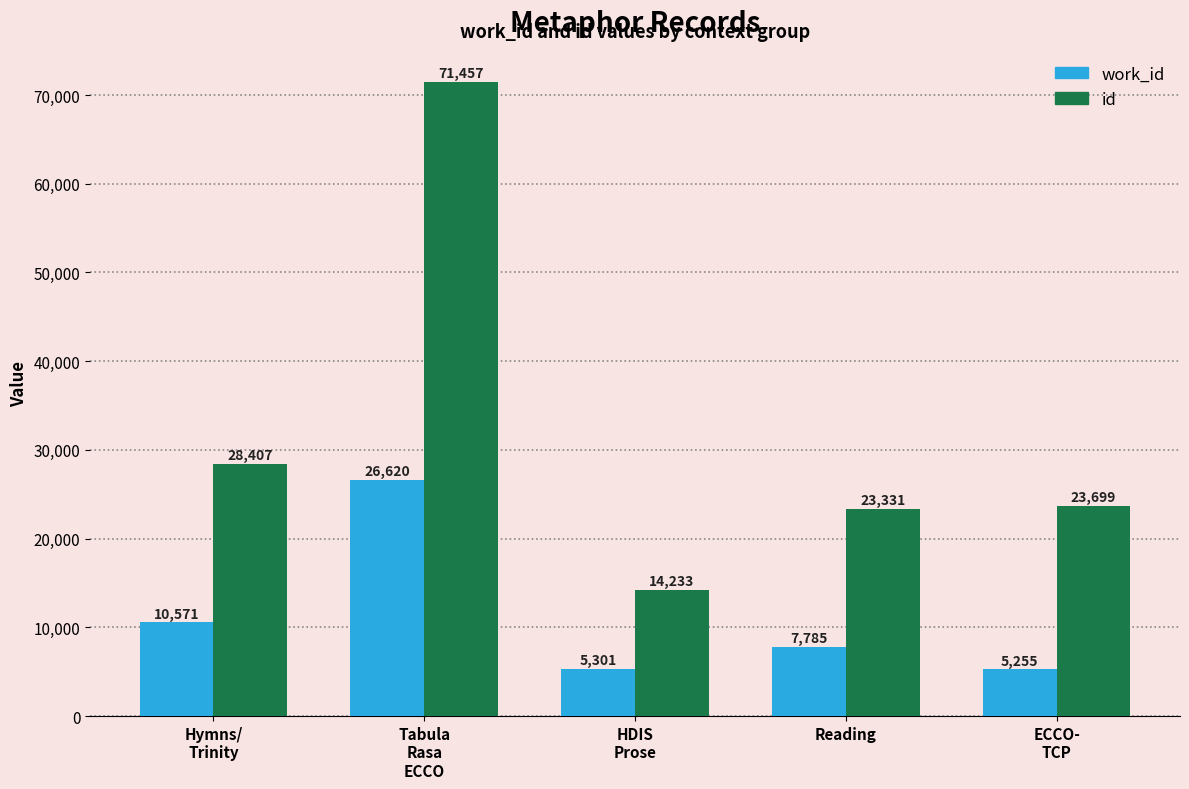

At which label does work_id reach its minimum?

ECCO-
TCP